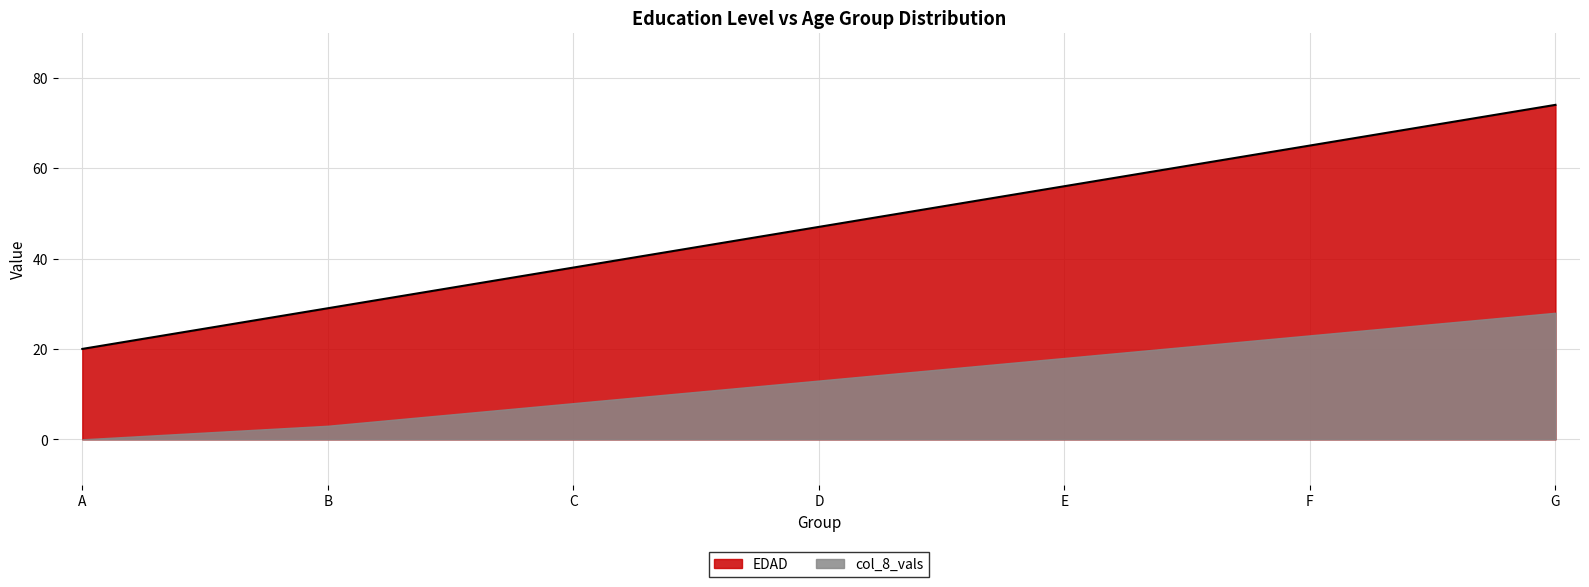

Between C and F, which is larger?

F